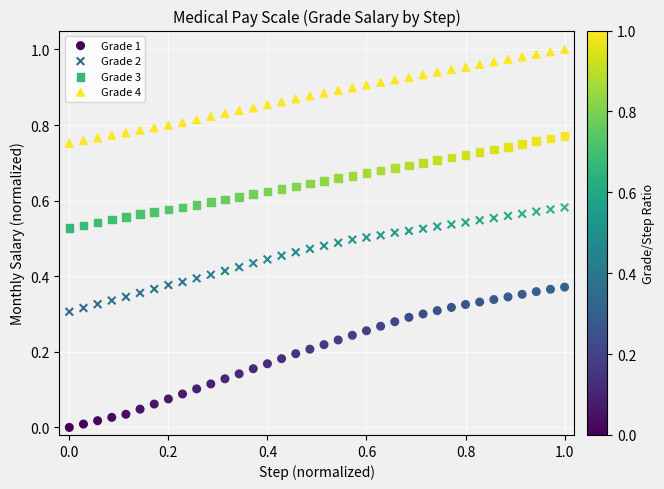

Which series contains the highest Y value?

Grade 4